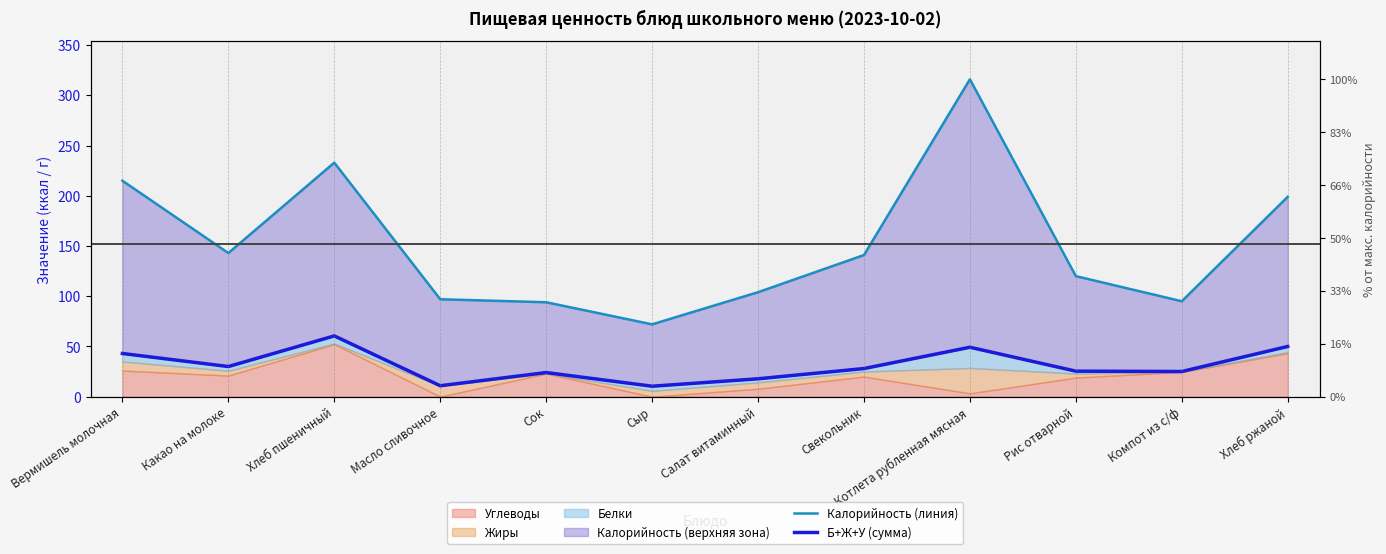

True or false: Б+Ж+У (сумма) and Калорийность (линия) cross at least once.

False